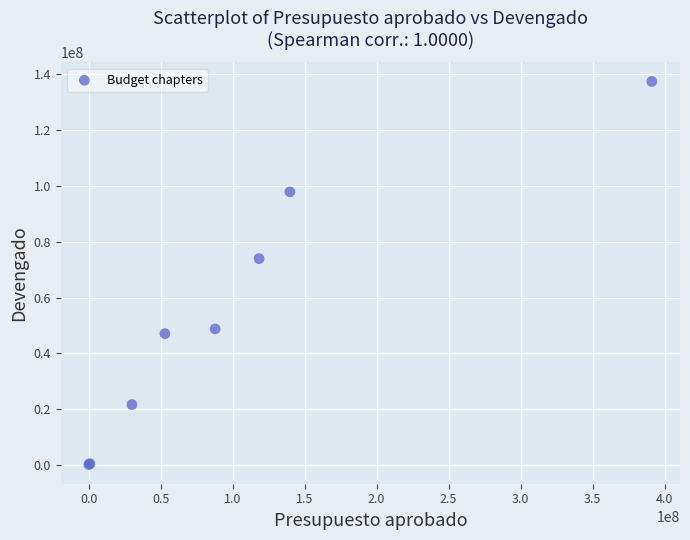

What Y value in the scatter plot is closest to 68807089?

73958188.0